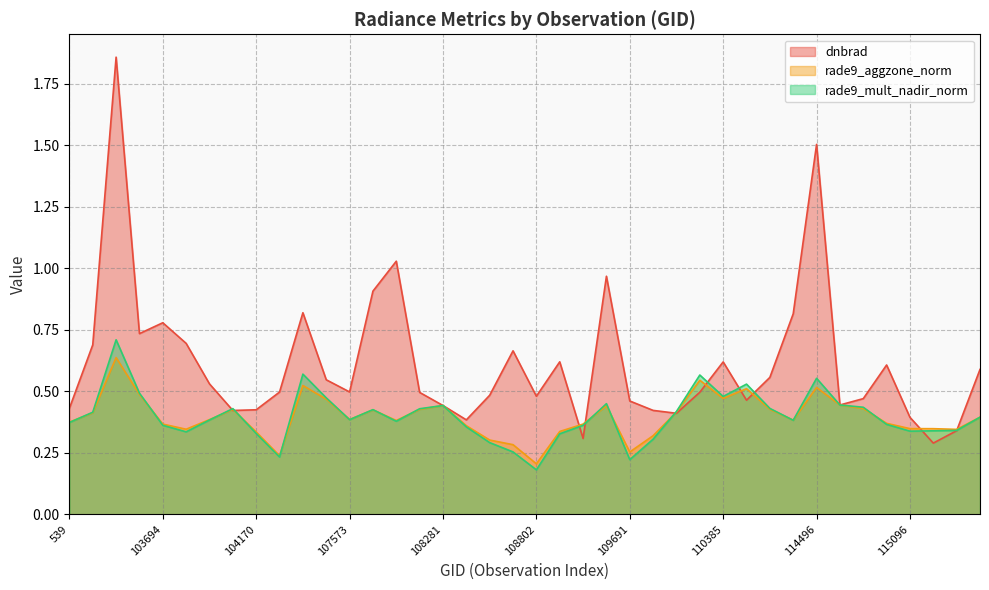

Which series has the largest range (max minus min)?

dnbrad